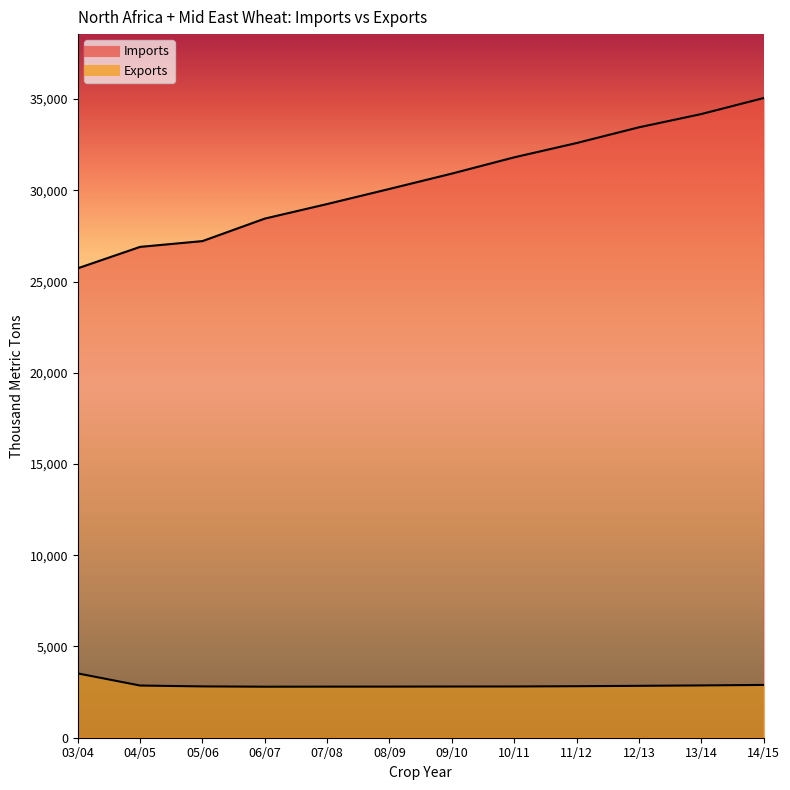

Reading left to right, list all the values displayed in this chart.

Imports: 03/04=25727	04/05=26900	05/06=27217	06/07=28450	07/08=29248	08/09=30076	09/10=30916	10/11=31807	11/12=32590	12/13=33452	13/14=34178	14/15=35055
Exports: 03/04=3524	04/05=2860	05/06=2812	06/07=2796	07/08=2799	08/09=2801	09/10=2805	10/11=2808	11/12=2823	12/13=2844	13/14=2866	14/15=2893